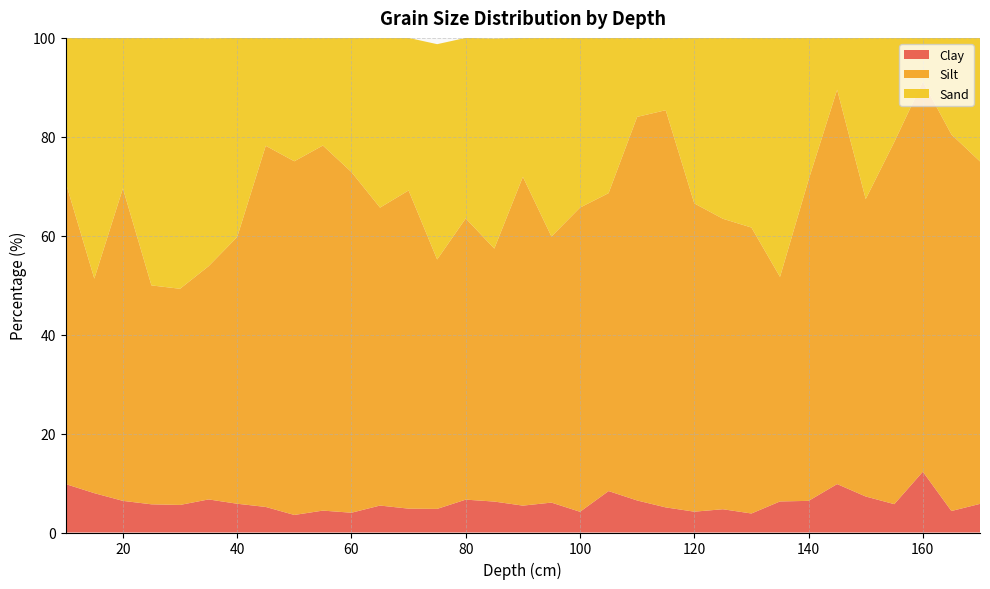

Reading right to left, list all the values displayed in this chart.

Clay: 5.8	4.3	12.3	5.7	7.3	9.8	6.4	6.3	3.8	4.7	4.2	5.1	6.5	8.4	4.2	6.0	5.4	6.3	6.6	4.8	4.8	5.4	4.0	4.4	3.5	5.2	5.8	6.7	5.6	5.7	6.4	8.0	9.8
Silt: 69.2	76.1	78.9	73.2	60.1	79.7	64.9	45.4	57.8	58.7	62.3	80.3	77.6	60.2	61.5	53.8	66.5	51.1	56.9	50.4	64.3	60.2	68.9	73.8	71.5	73.0	53.9	47.2	43.7	44.3	63.2	43.4	60.9
Sand: 25.0	19.5	8.8	21.1	32.6	10.5	28.7	48.3	38.3	36.6	33.5	14.6	16.0	31.4	34.3	40.2	28.1	42.5	36.5	43.5	30.8	34.3	27.1	21.7	24.9	21.8	40.3	46.1	50.7	50.0	30.4	48.7	29.3